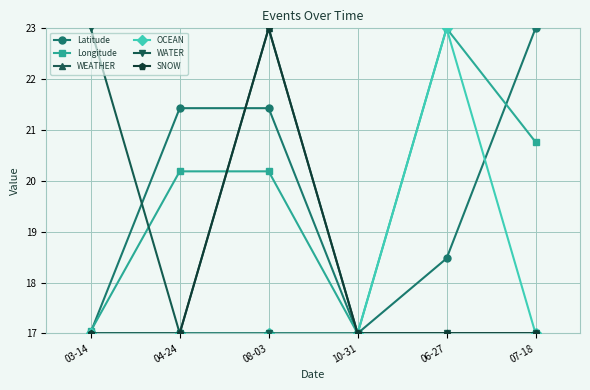

True or false: WEATHER and OCEAN cross at least once.

False